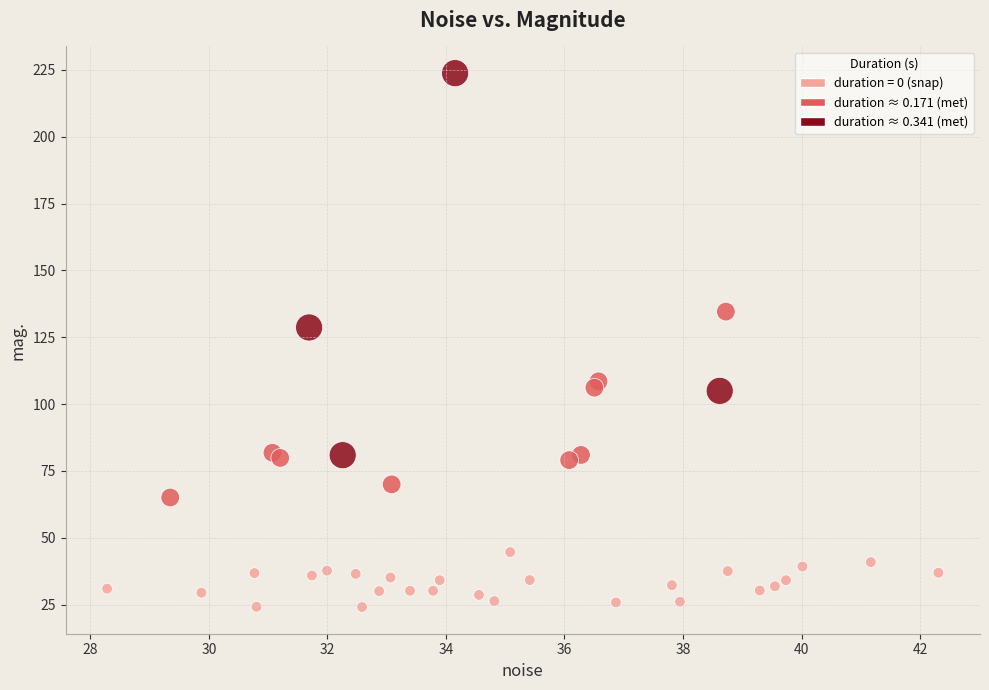

What Y value in the scatter plot is closest to 123?

128.7